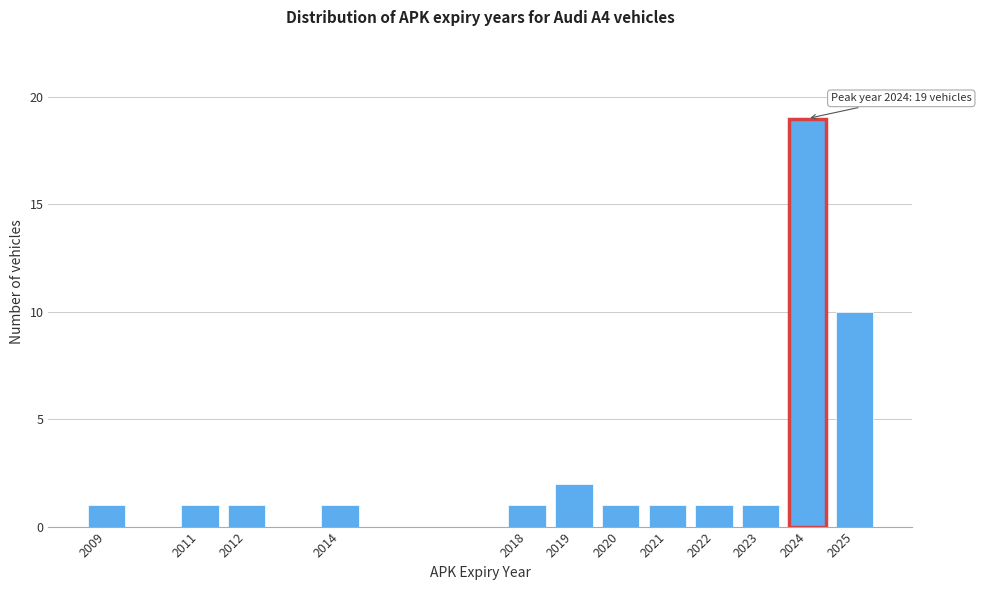

Reading left to right, what are all the values shown in this chart?

1	1	1	1	1	2	1	1	1	1	19	10